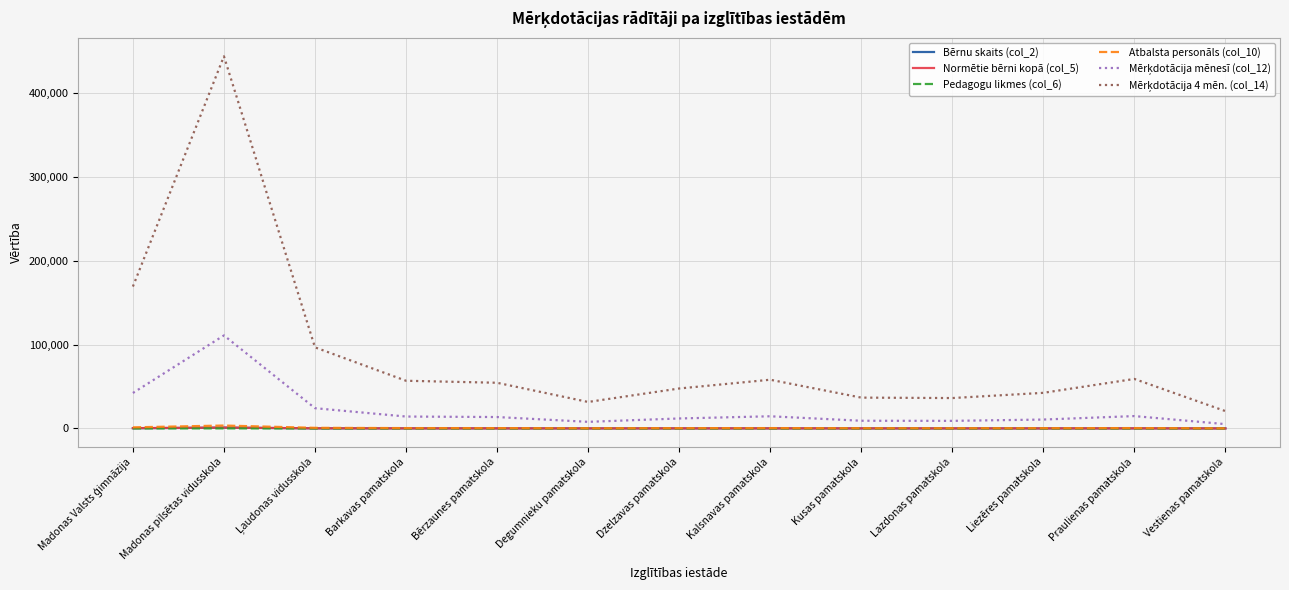

What is the greatest value displayed?

443868.0